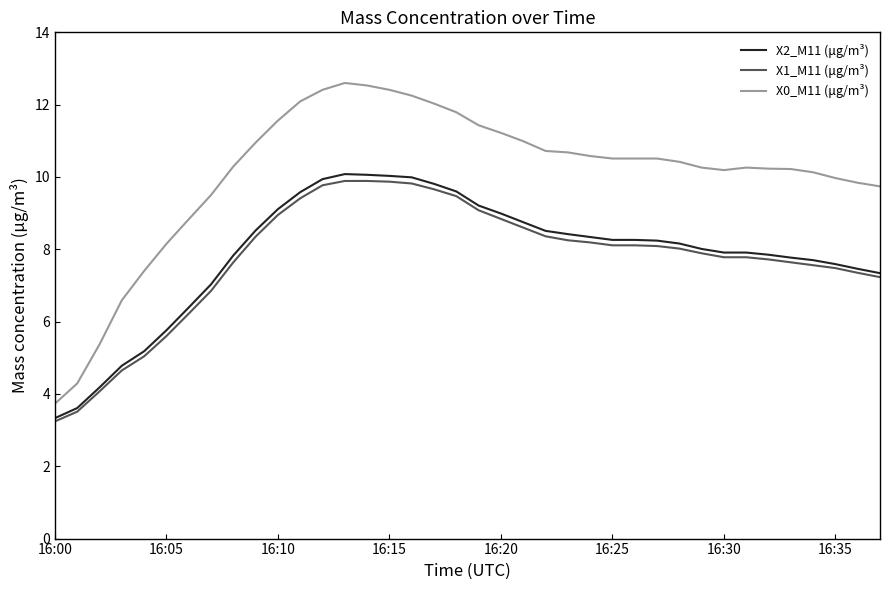

Which series has the largest total across all categories?

X0_M11 (μg/m³)